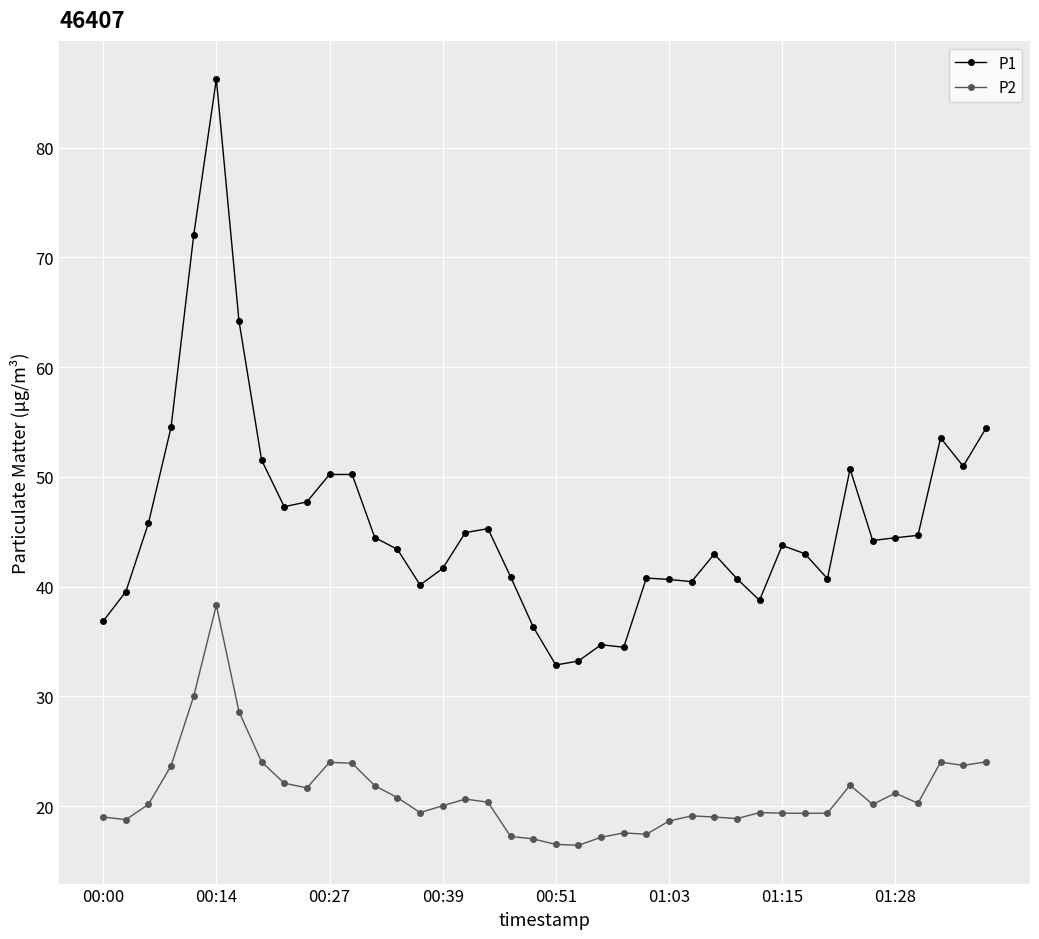

How many data points does each series have?

40